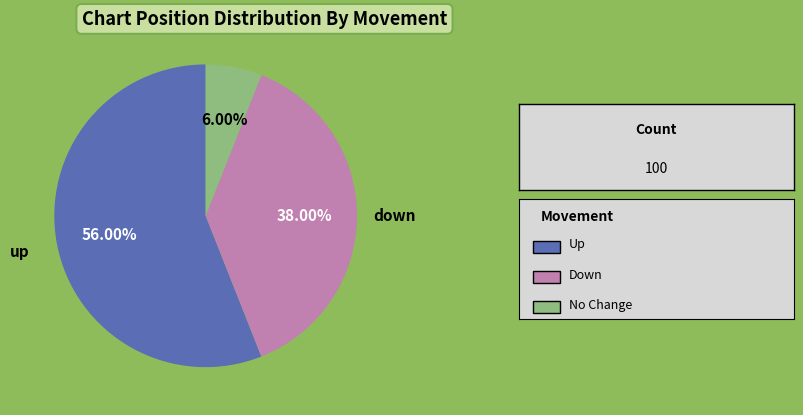

The up slice represents 70% of the pie. True or false?

False